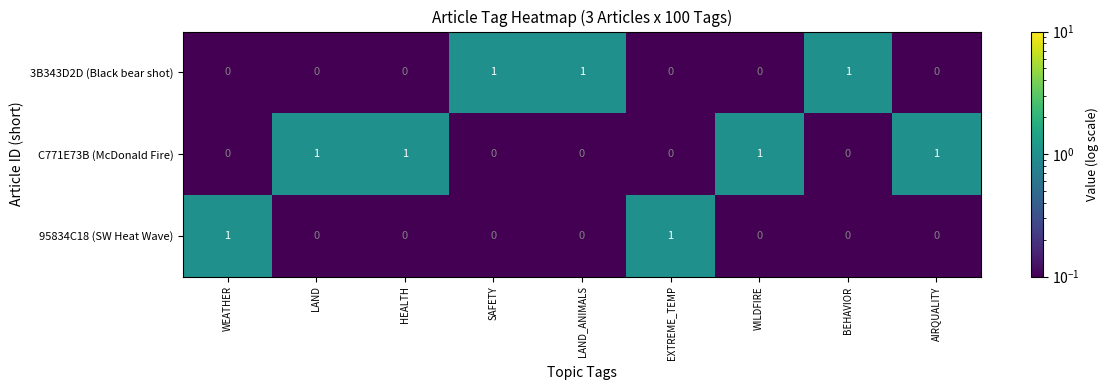

Which series has the largest total across all categories?

C771E73B (McDonald Fire)